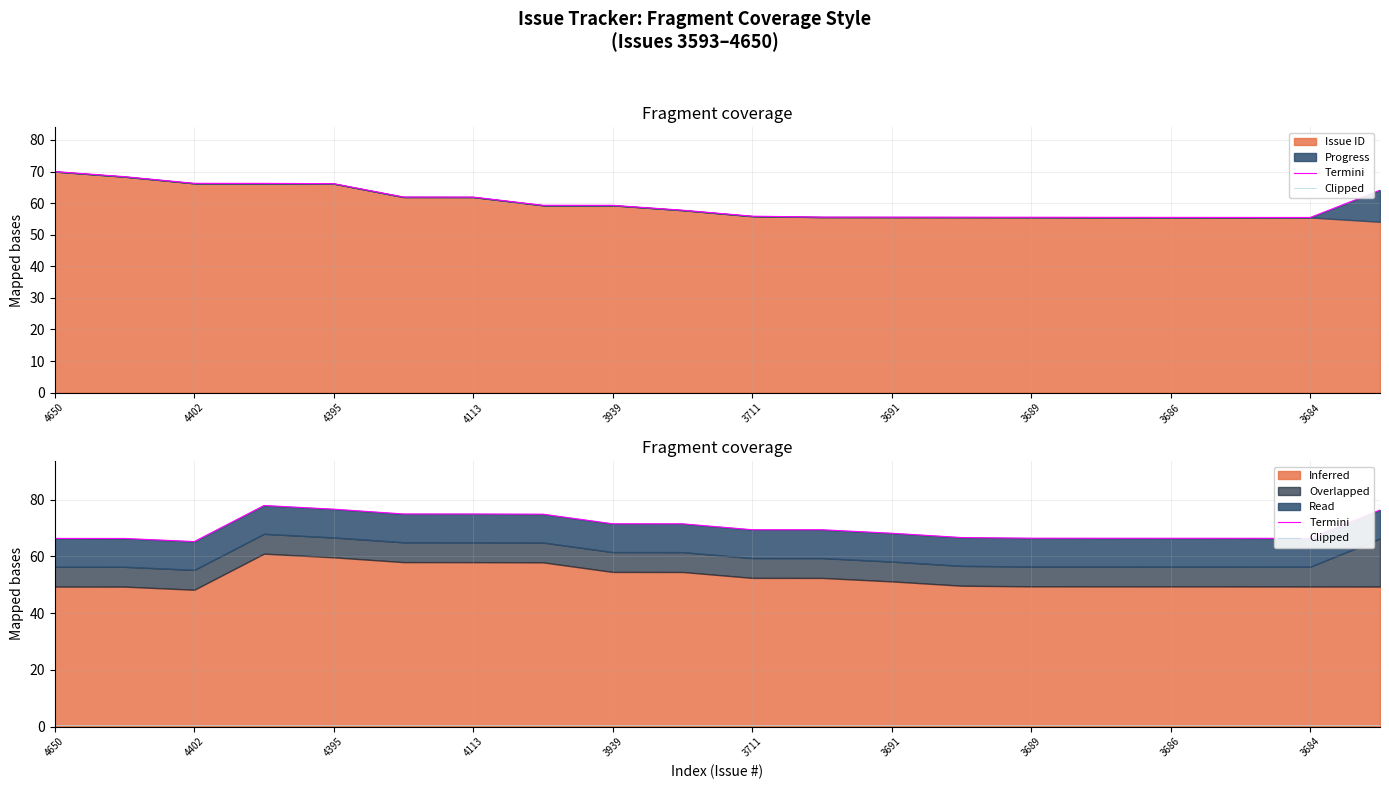

List the series in order of their peak value, highest first.

Termini, Clipped